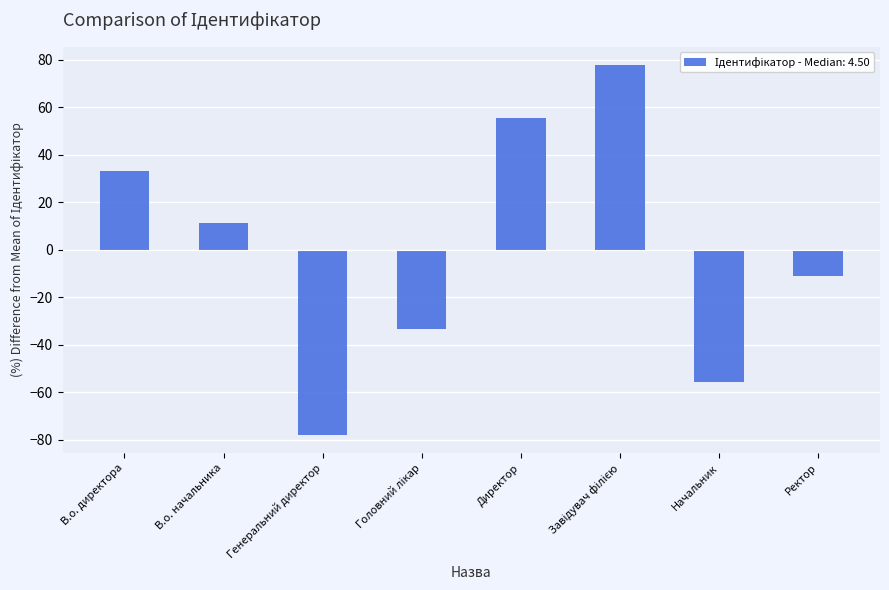

What is the label of the 1st bar from the left?

В.о. директора